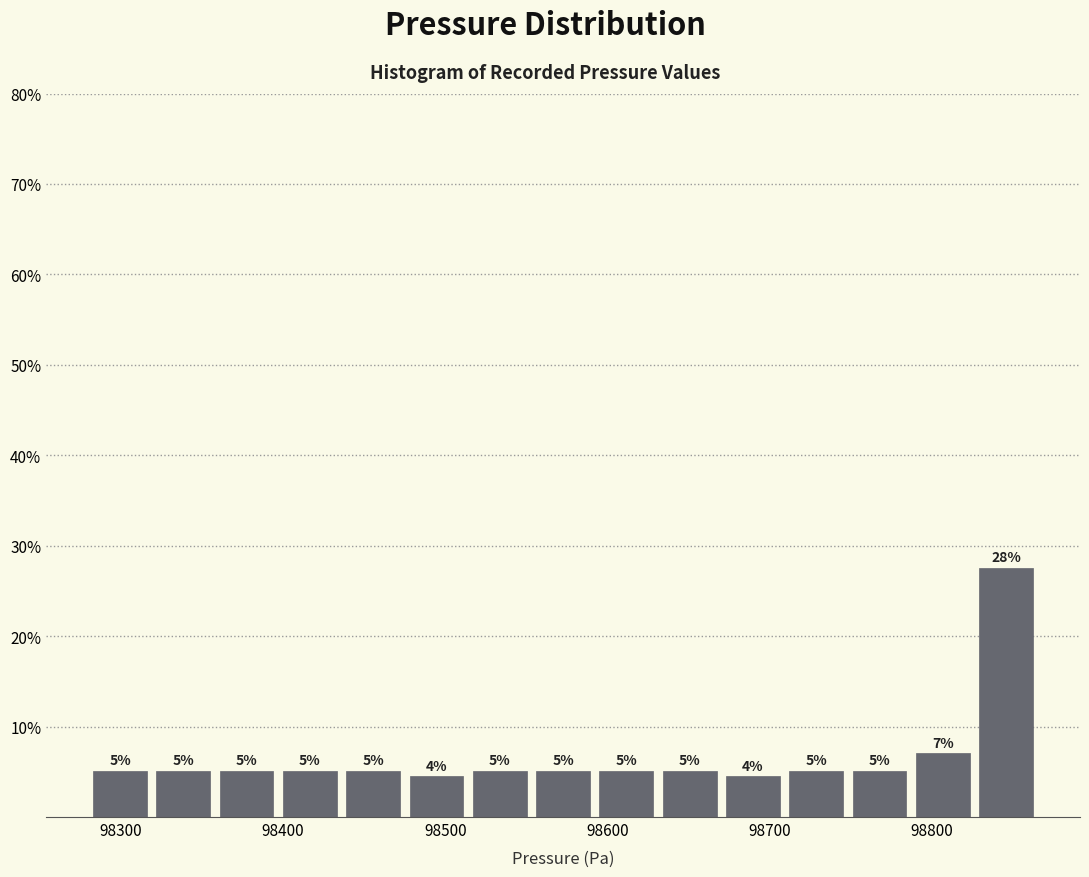

Around what value on the x-axis is the tallest bar? Give the approximate position of its centre, as read against the axis.

98850